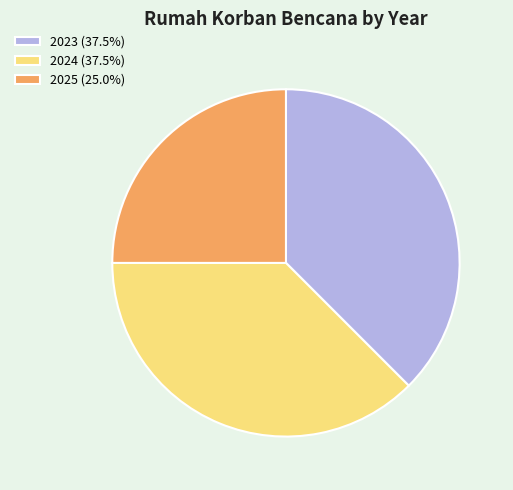

Which slice is the smallest?

2025